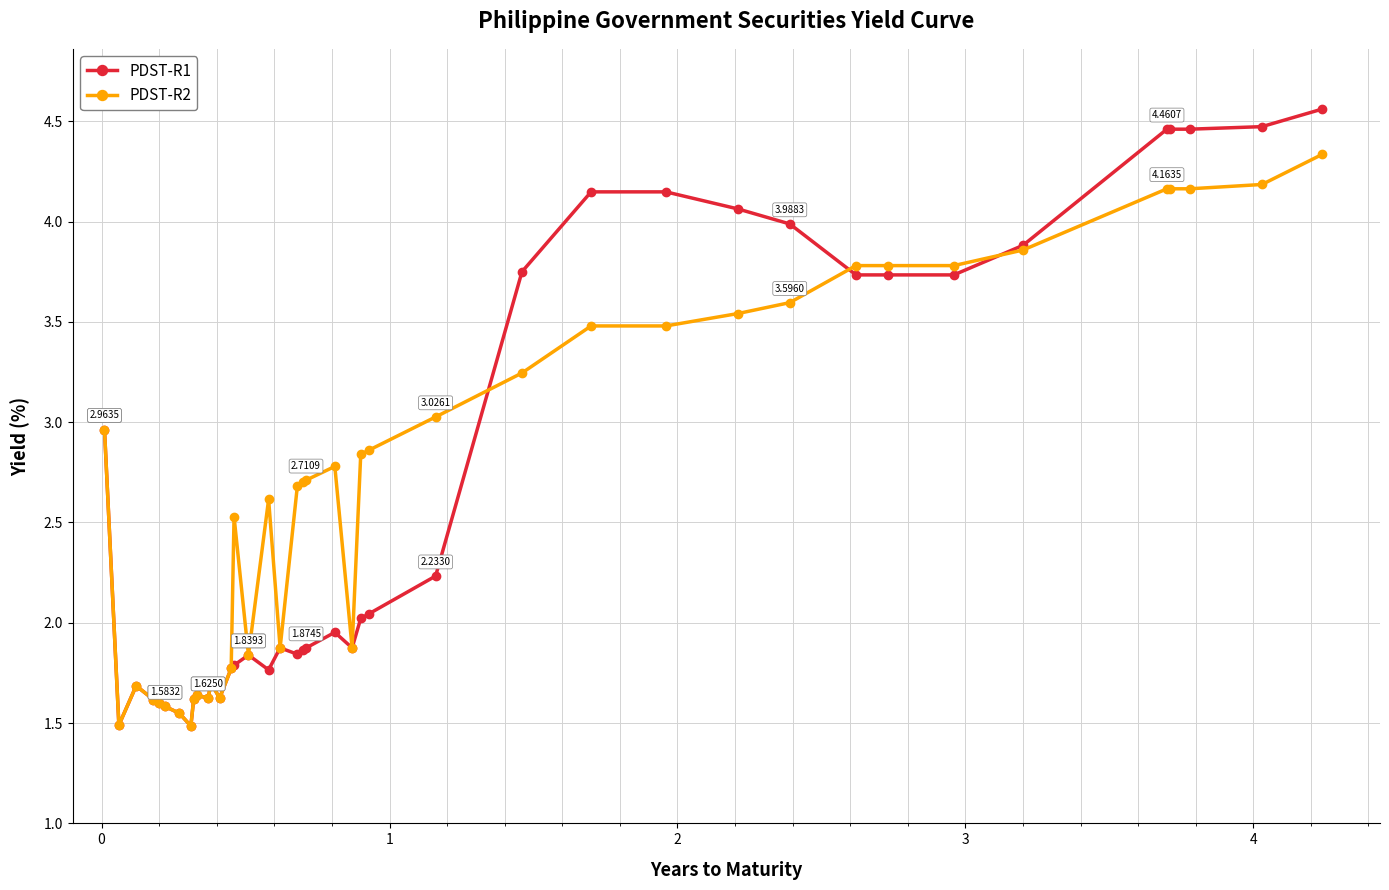

True or false: PDST-R1 and PDST-R2 intersect in this chart.

True